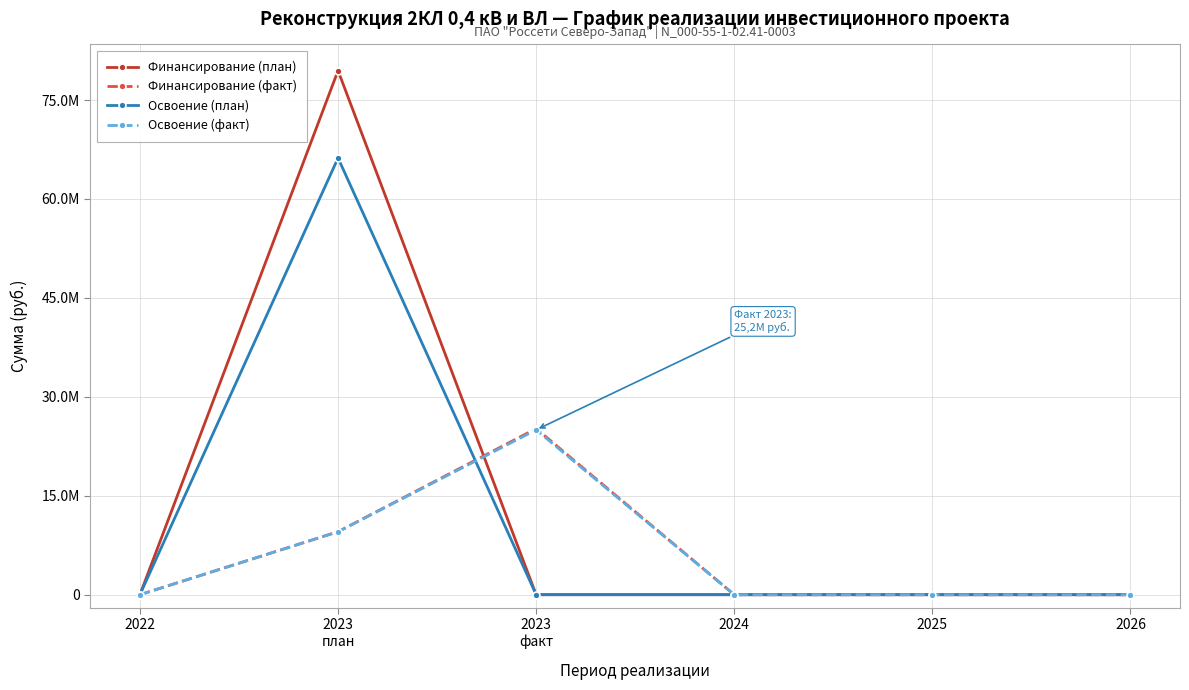

Is the value of Финансирование (план) at 2023
план greater than the value of Освоение (факт) at 2024?

Yes